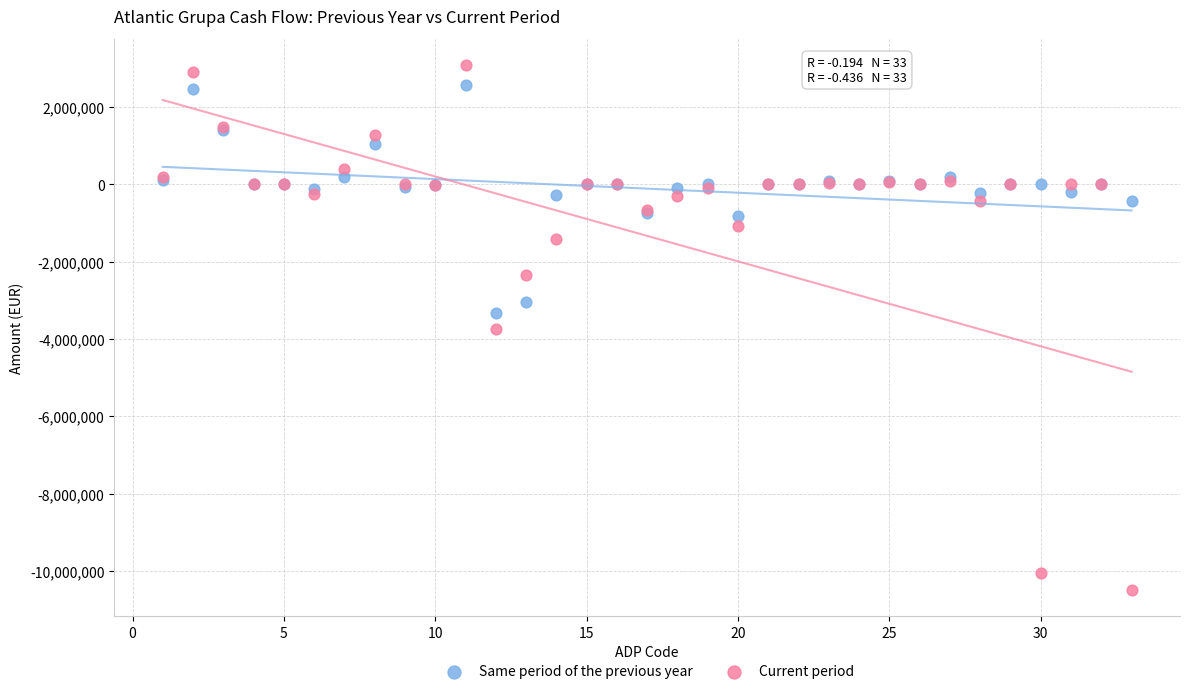

What is the X range (max minus min) for the scatter plot?

32